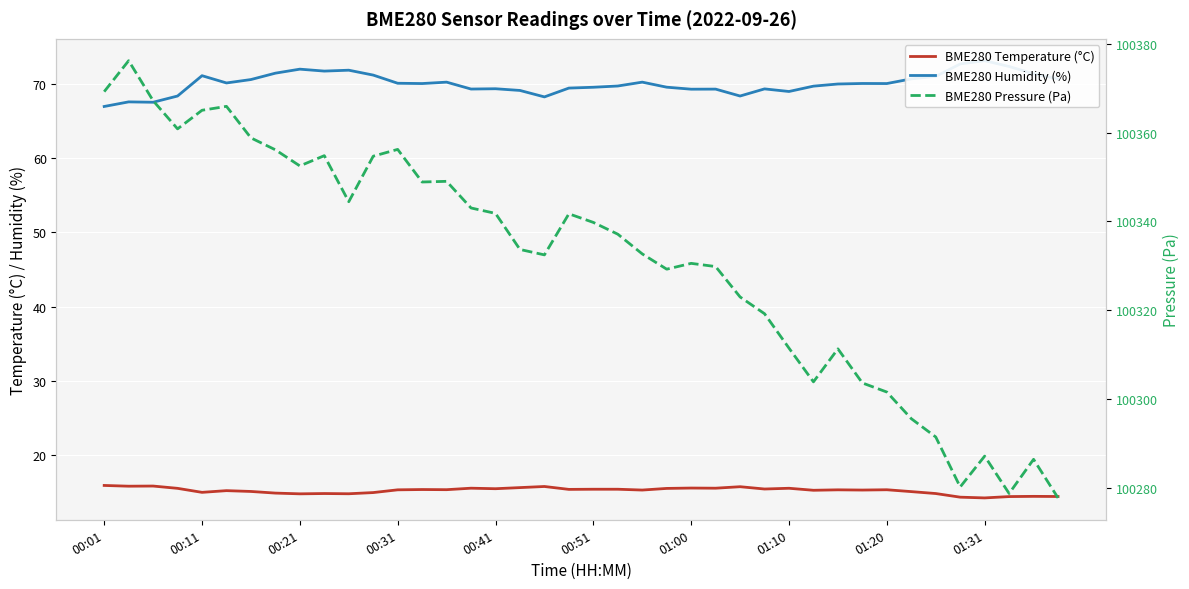

What are all the series names shown in the legend?

BME280 Temperature (°C), BME280 Humidity (%), BME280 Pressure (Pa)